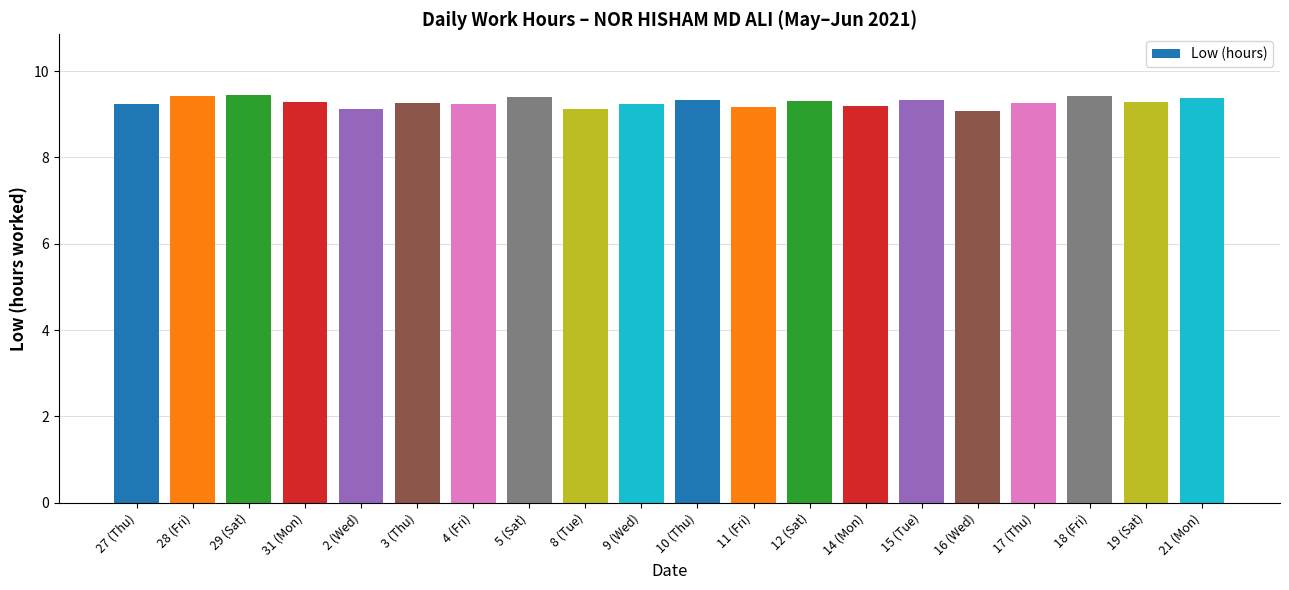

True or false: the data shows 9.1 at 2 (Wed).

True